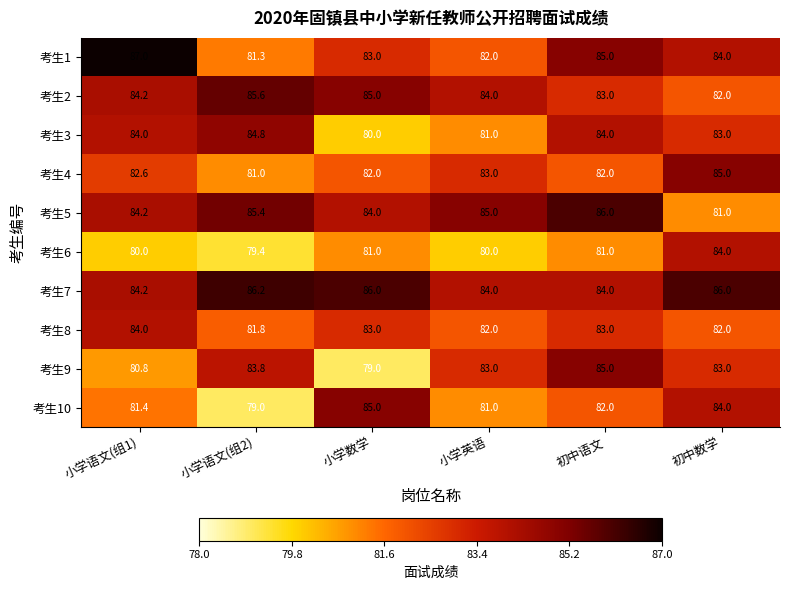

What is the sum of all 考生3 values?

496.8